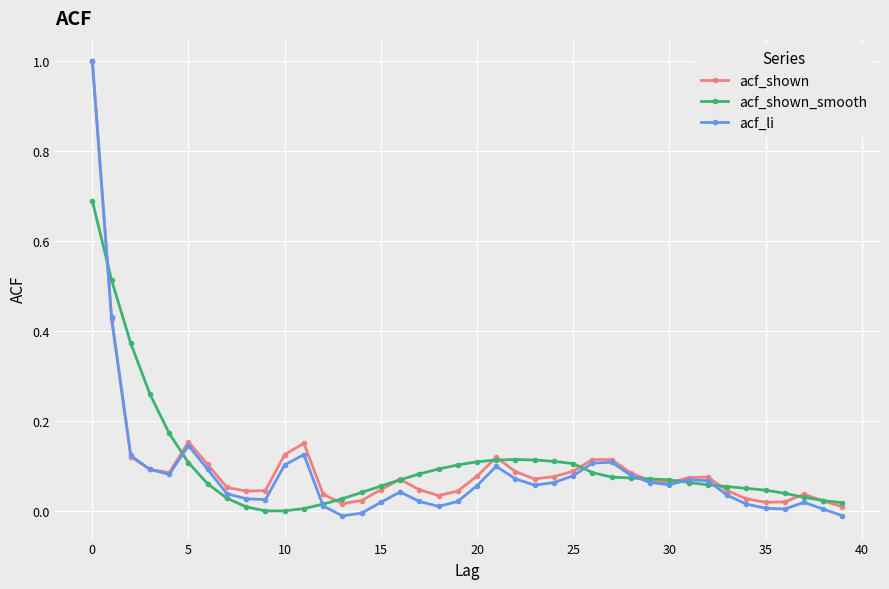

True or false: acf_shown_smooth has more than 0 points higher than both neighbors.

True